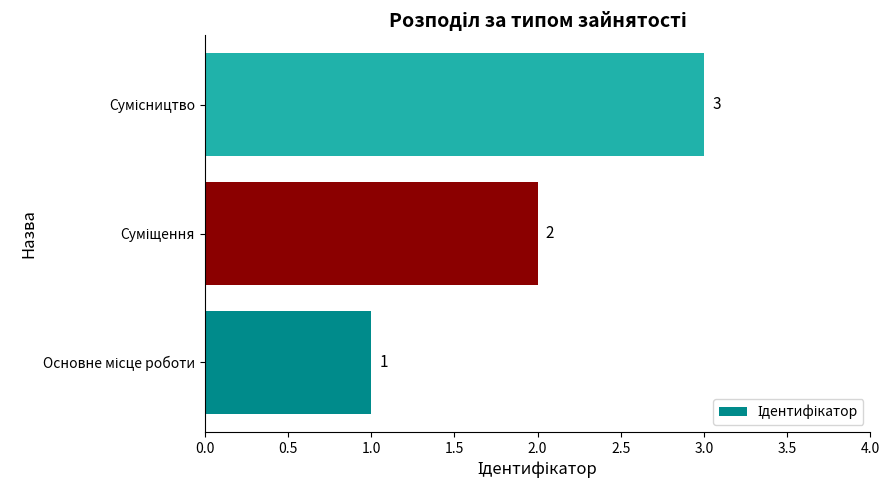

How many values are between 1 and 3?

3